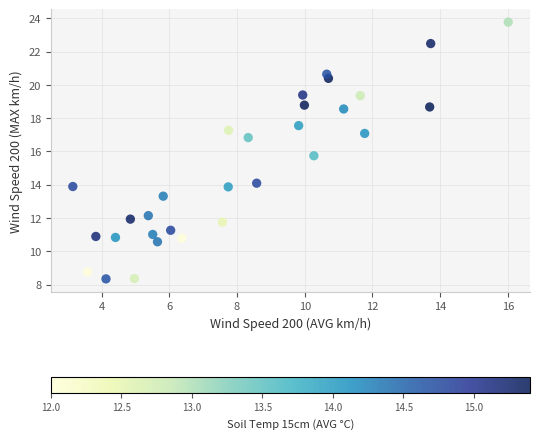

What is the range of Y values (max minus min)?

15.4